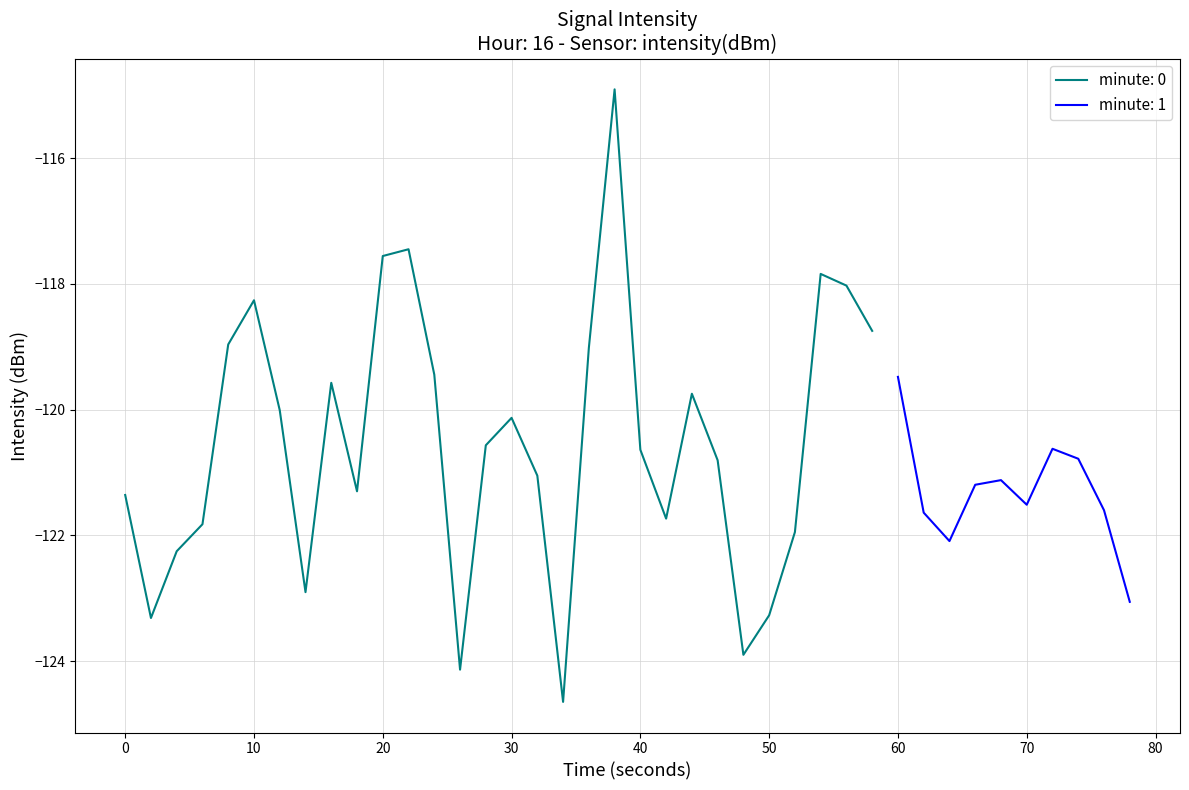

What is the maximum value for minute: 0?

-114.9